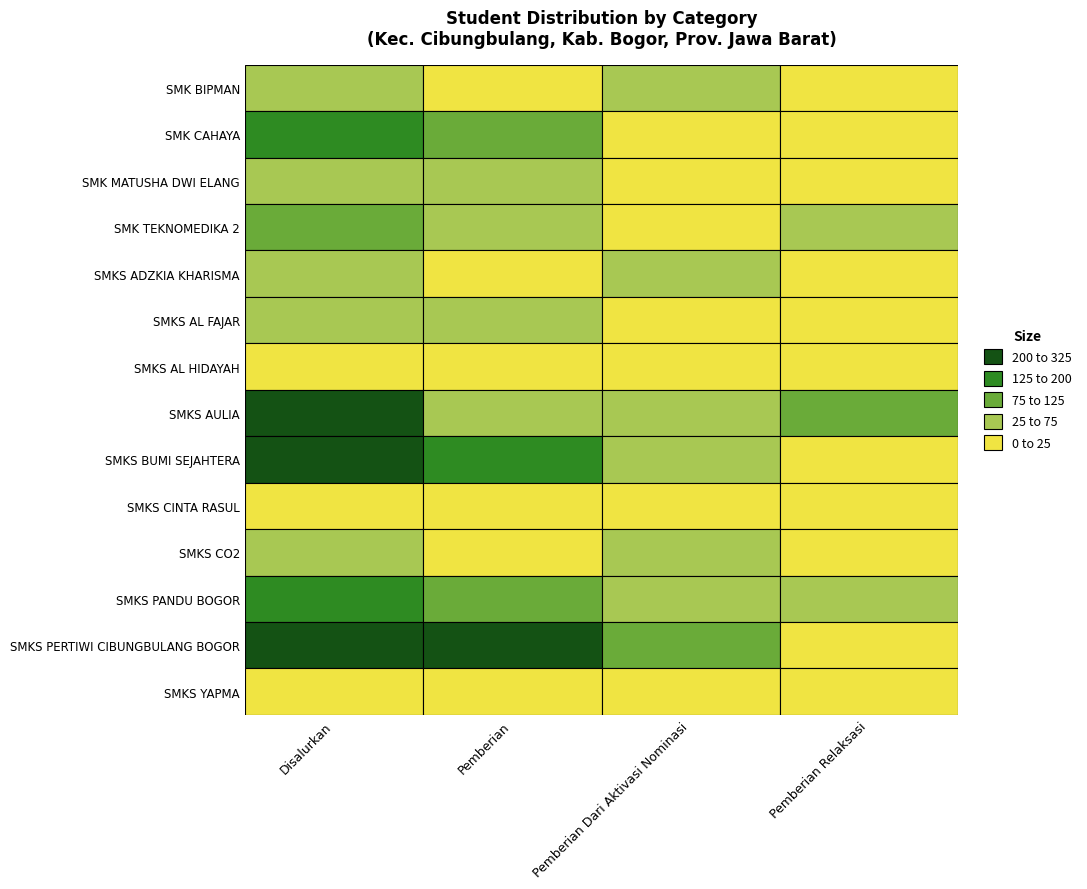

How many positive values does the SMKS AL FAJAR series have?

3